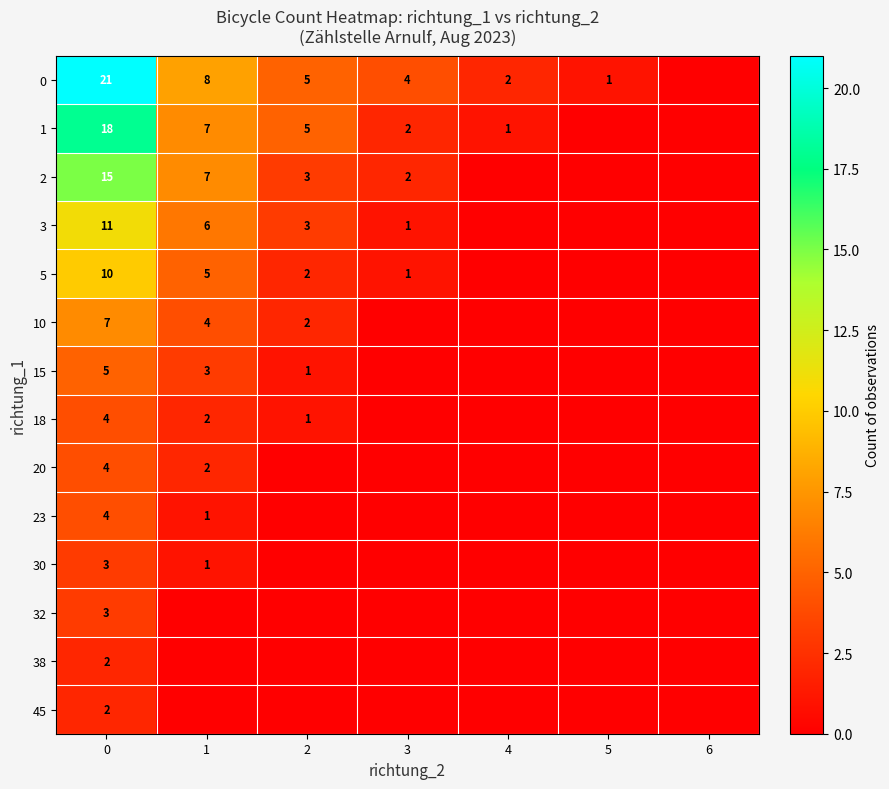

Is it true that 18 equals 0 at 2?

False